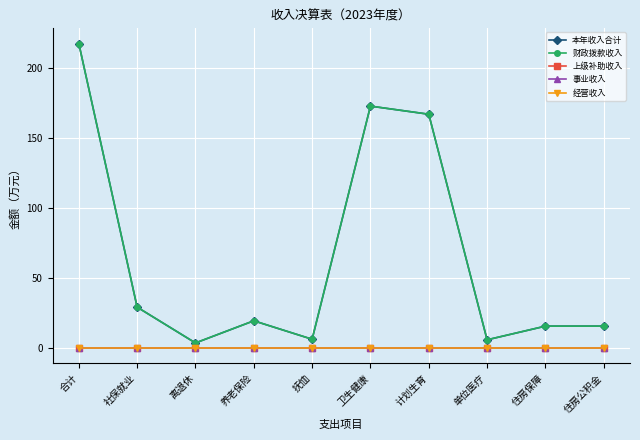

True or false: 本年收入合计 and 财政拨款收入 intersect in this chart.

False